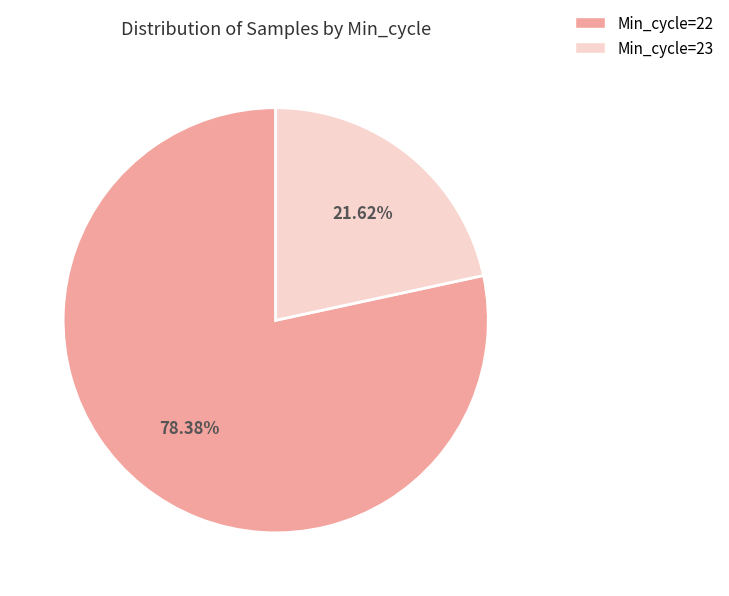

Between Min_cycle=22 and Min_cycle=23, which is larger?

Min_cycle=22